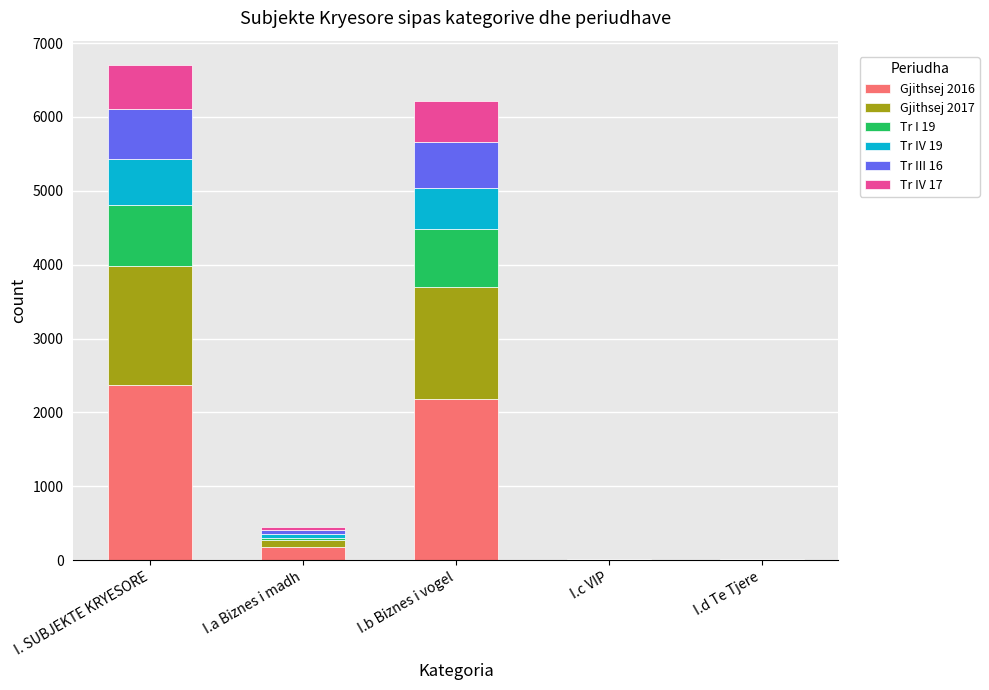

Count the number of categories in the chart.

5